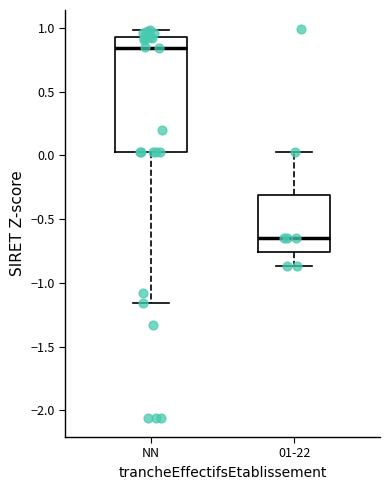

Reading left to right, read every box against the y-axis: the position of its median line, the range the box covers, and the ends of its whiskers. The values are not printed on the chart, so give them approximately, as read against the axis.

NN: median 0.85, box 0.05 to 0.95, whiskers -1.15 to 1.00
01-22: median -0.65, box -0.75 to -0.30, whiskers -0.85 to 0.05